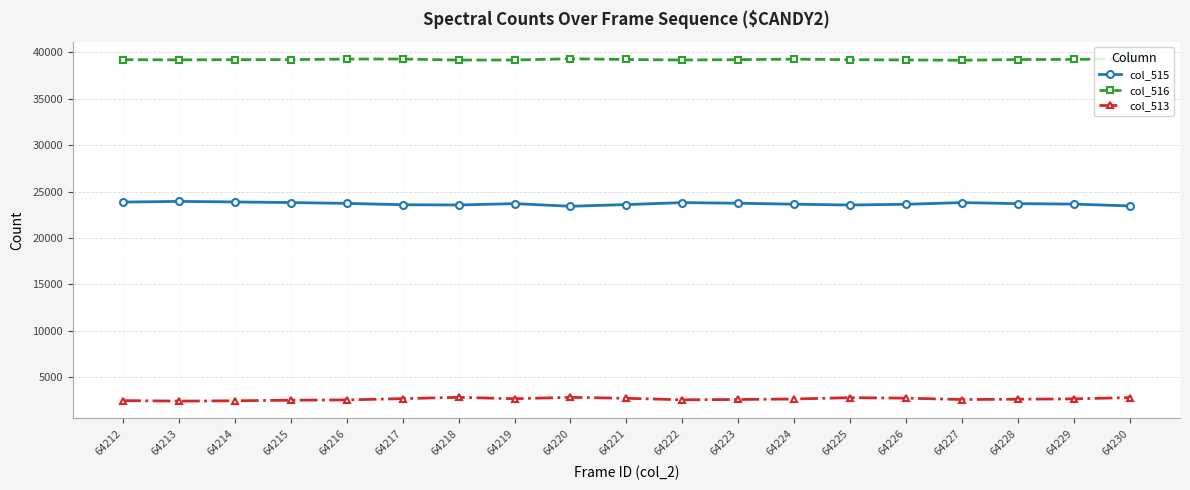

What is the maximum value shown in the chart?

39301